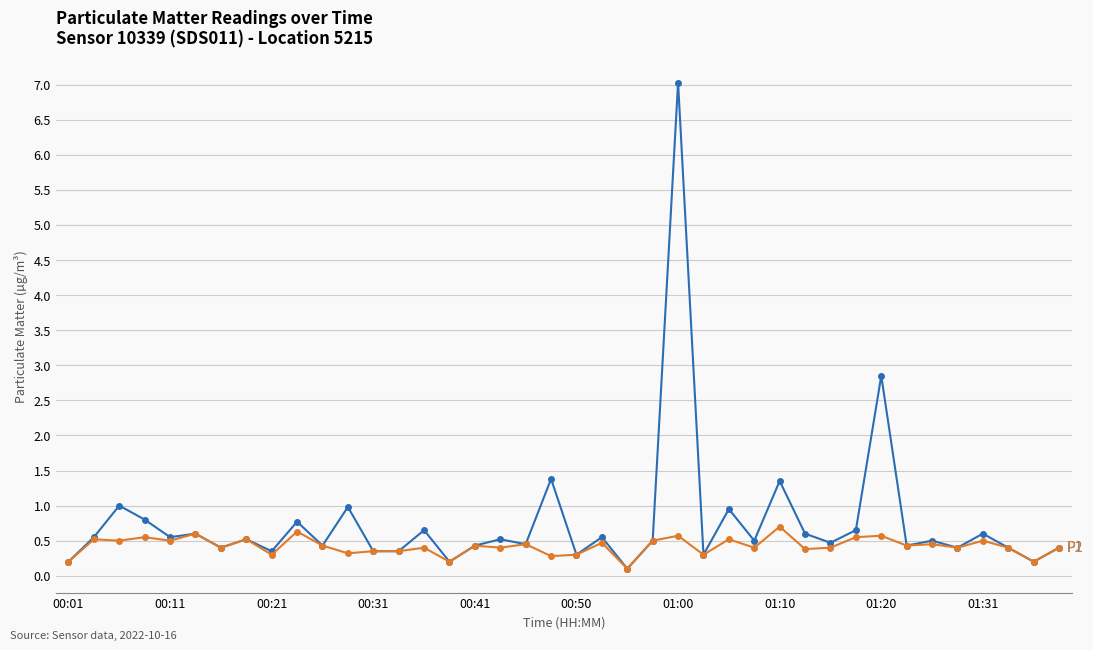

What is the greatest value displayed?

7.0